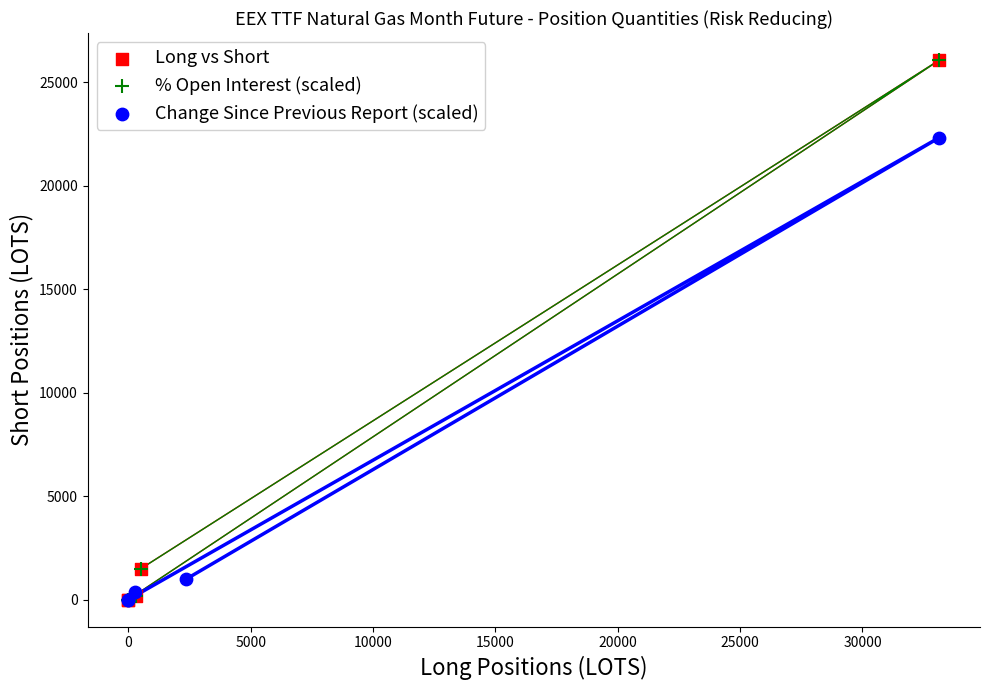

Which series has the largest Y range (max minus min)?

Long vs Short